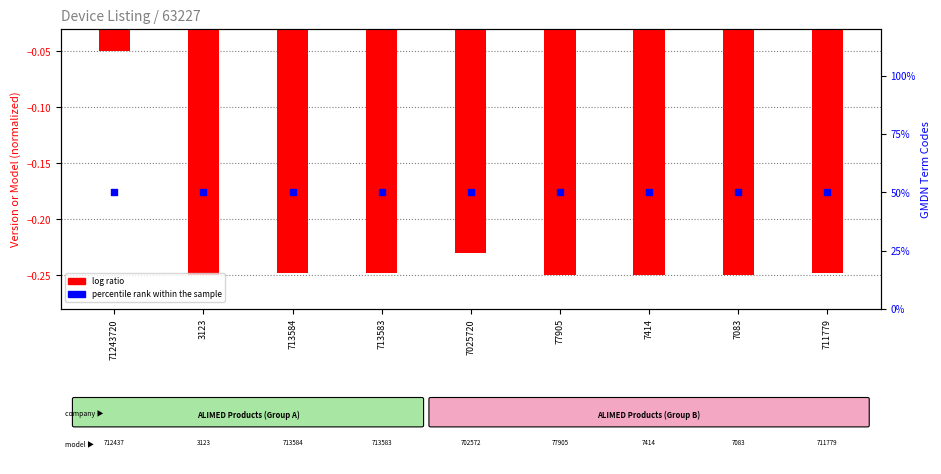

Which series has the largest Y range (max minus min)?

log ratio